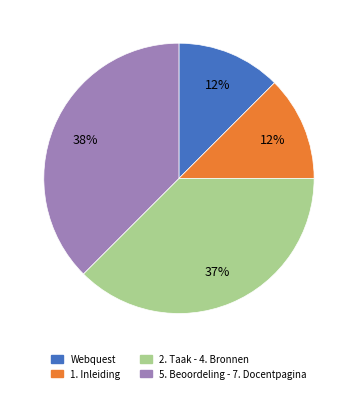

Does any single category account for the majority?

No